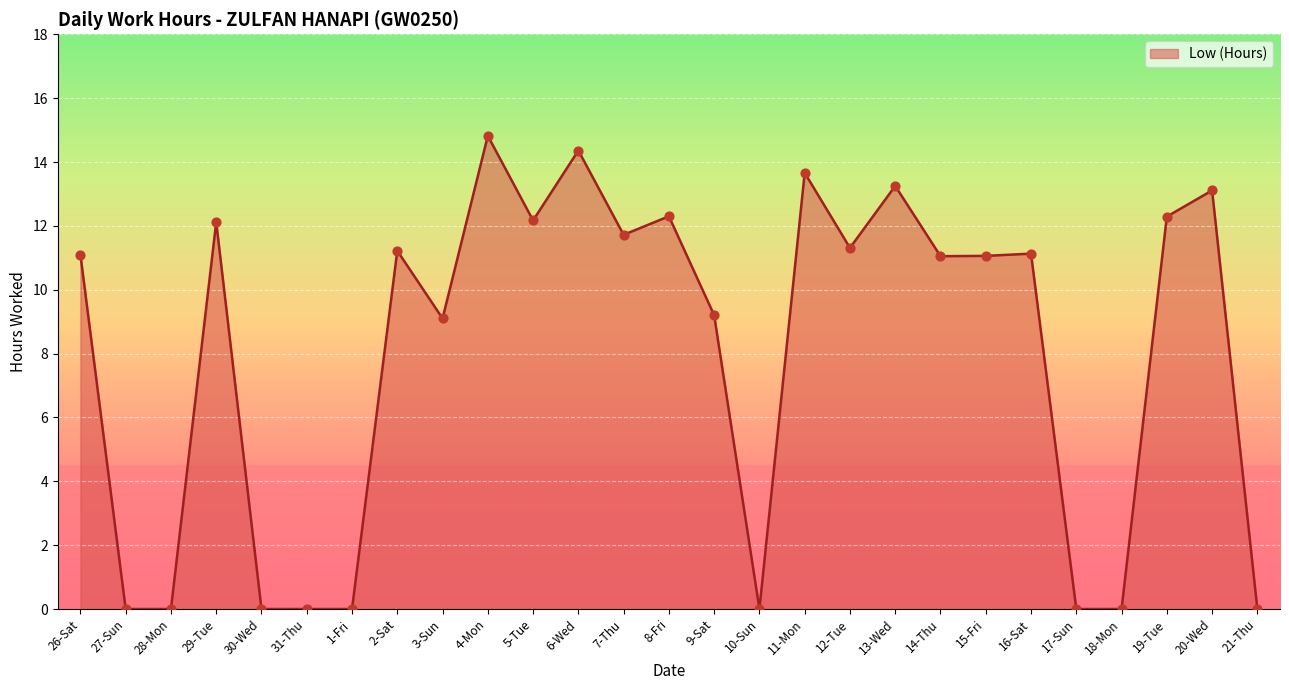

What is the change in value from 26-Sat to 18-Mon?

-11.1